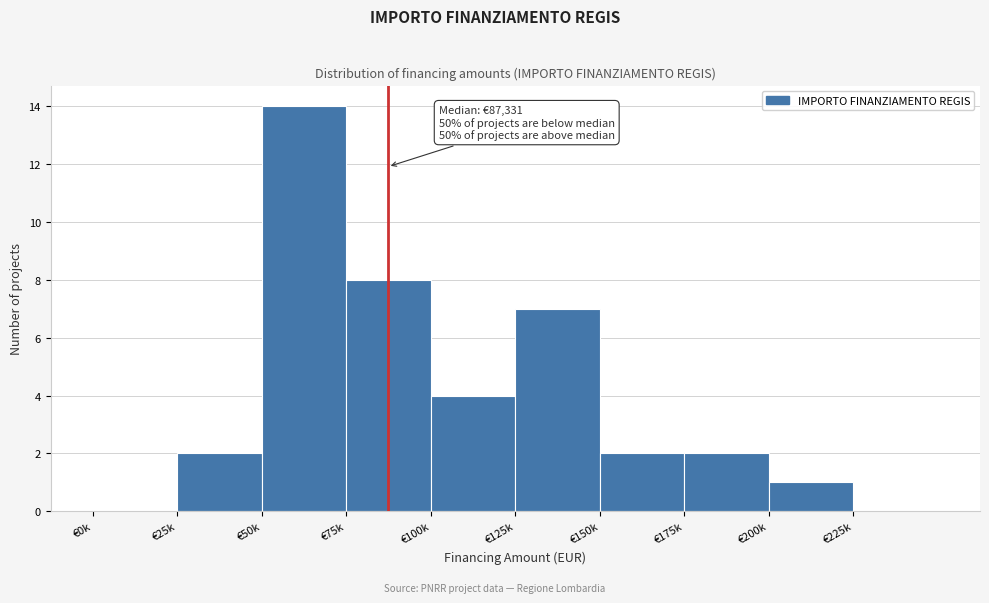

Reading left to right, list all the values displayed in this chart.

€0k=0	€25k=2	€50k=14	€75k=8	€100k=4	€125k=7	€150k=2	€175k=2	€200k=1	€225k=0